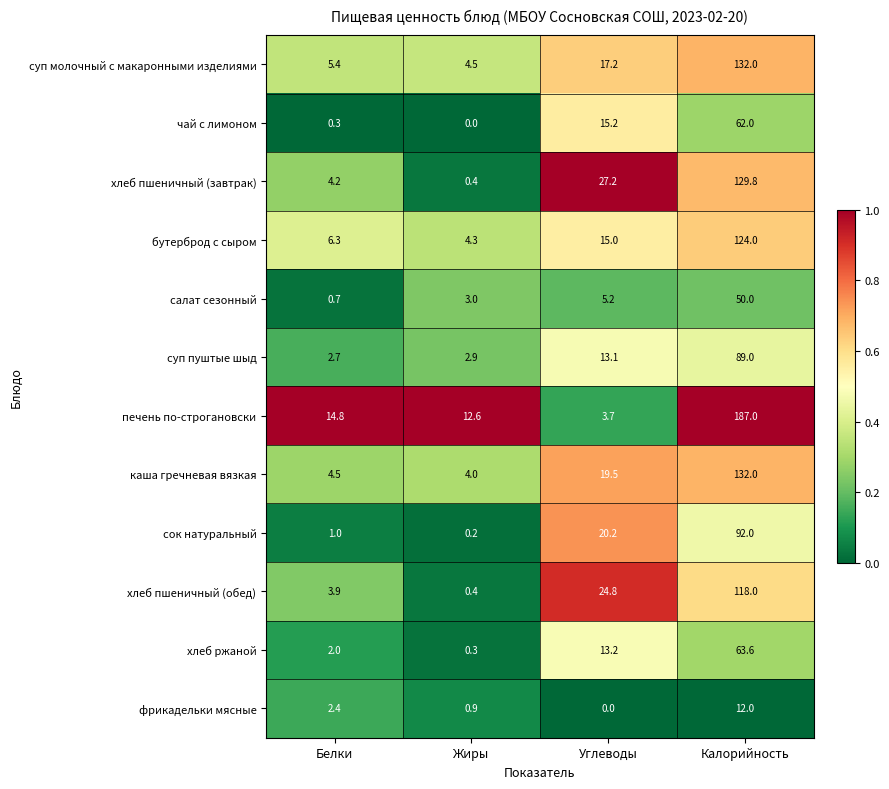

True or false: сок натуральный has a value of 0.4 at Белки.

False